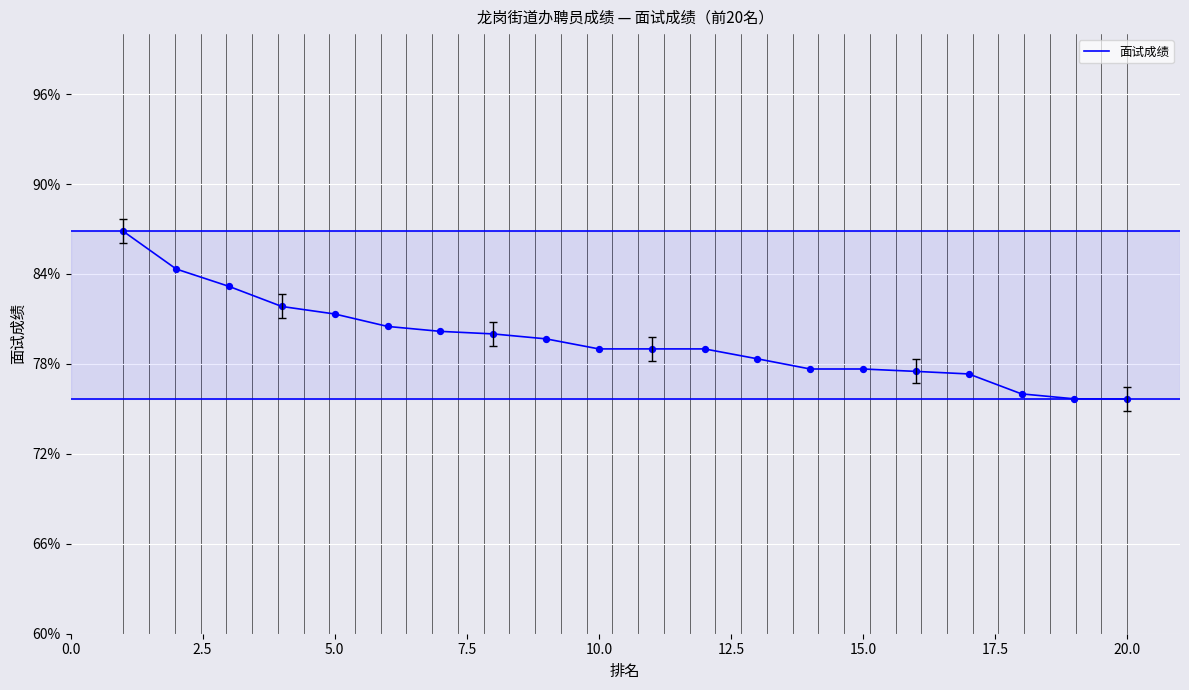

What is the greatest value displayed?

86.8